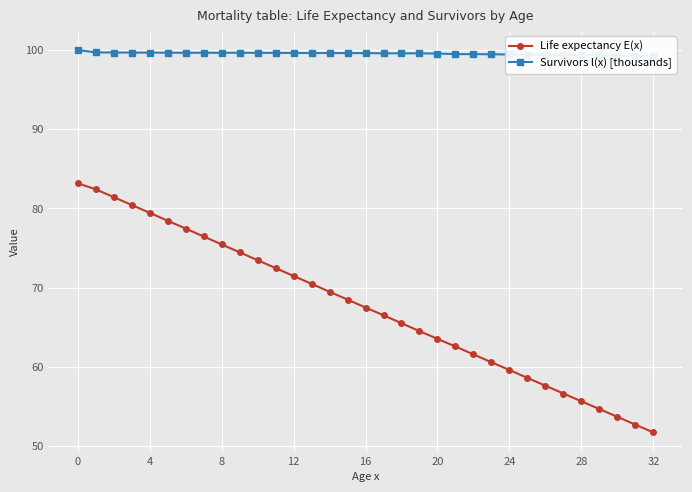

What value does the Life expectancy E(x) series have at 17?

66.5